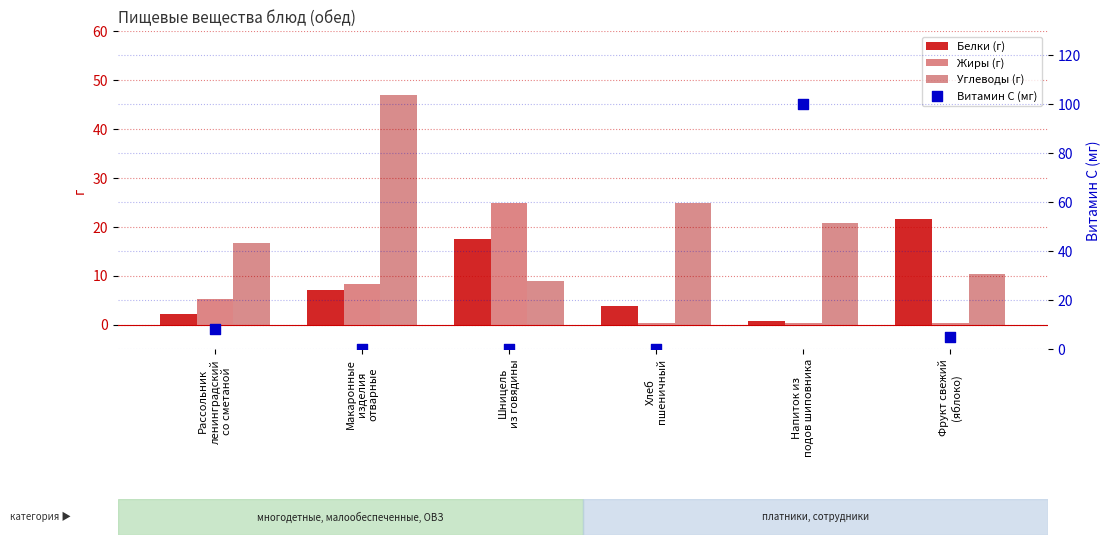

What are all the series names shown in the legend?

Белки (г), Жиры (г), Углеводы (г), Витамин C (мг)